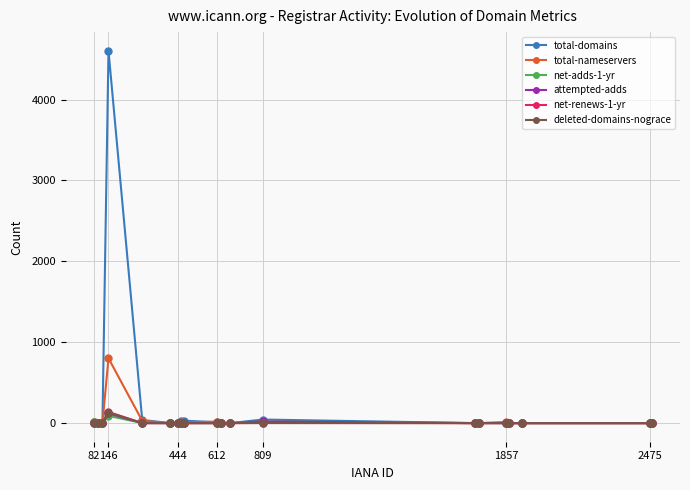

True or false: total-nameservers has more than 0 points higher than both neighbors.

True